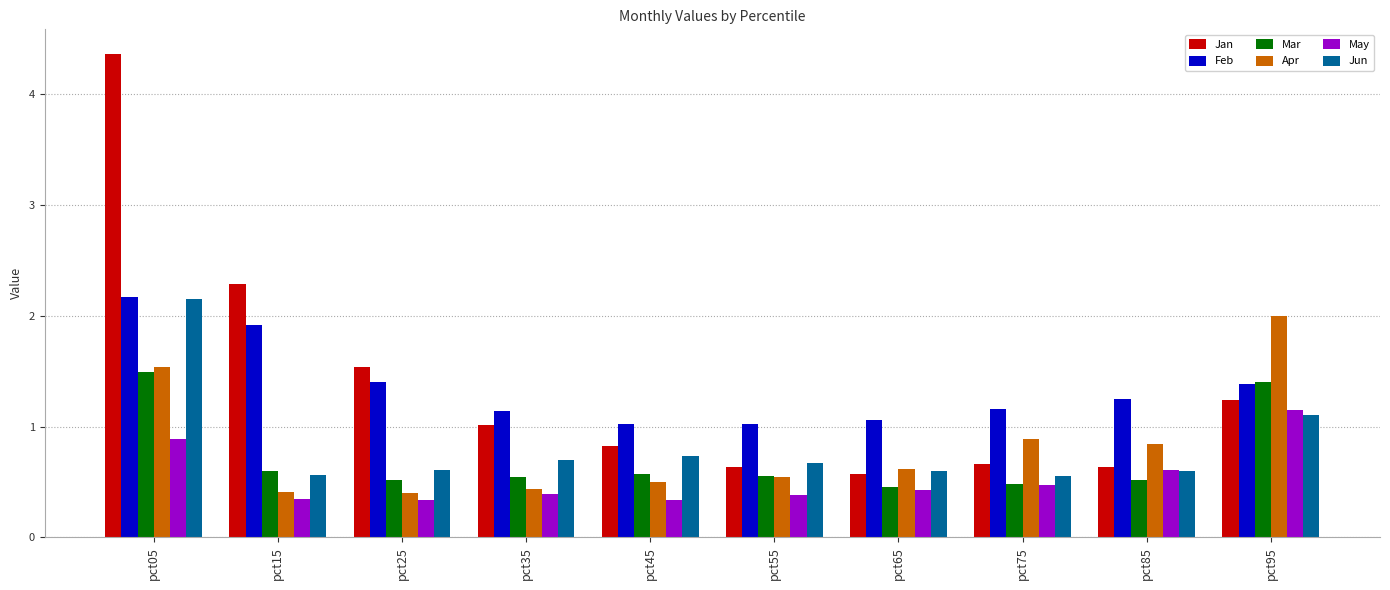

What is the sum of all Mar values?

7.1